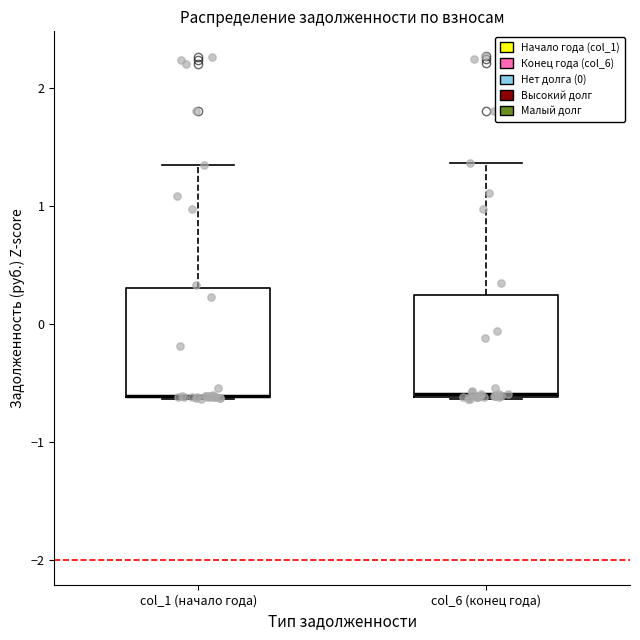

Where is the lower edge of the box for col_1 (начало года) on the y-axis? The values are not printed on the chart, so give them approximately, as read against the axis.

-0.6